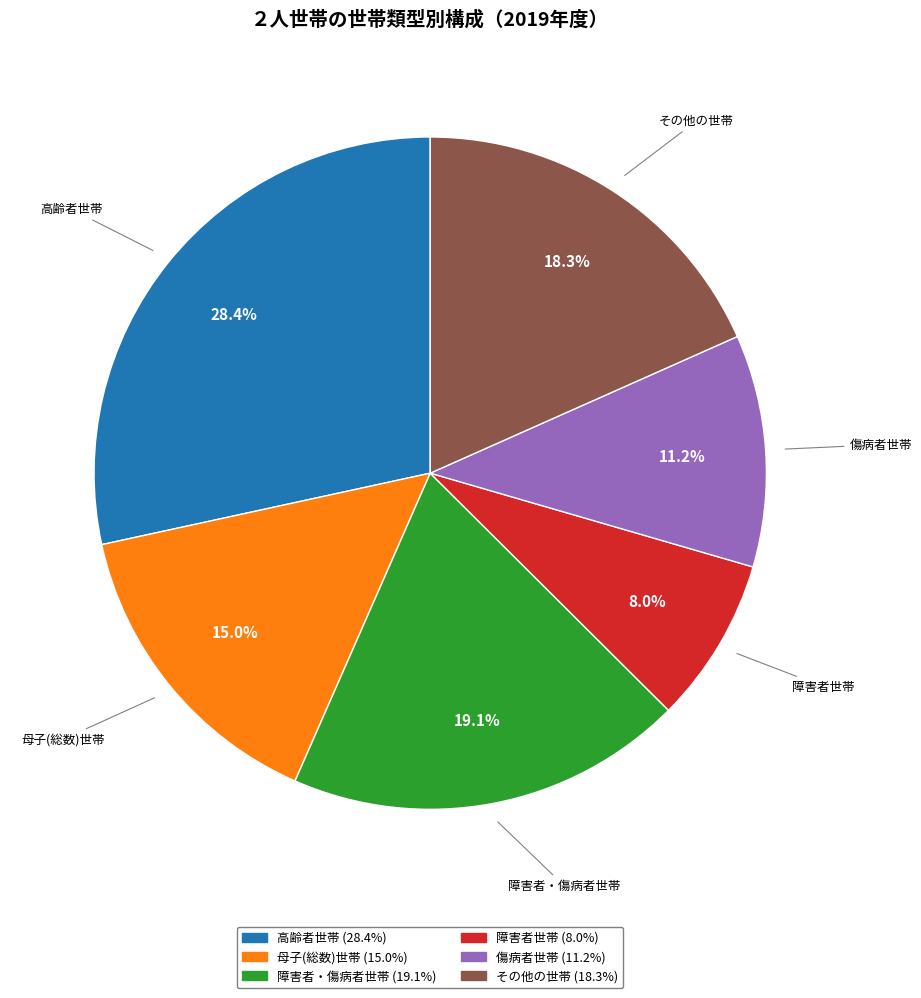

Does 母子(総数)世帯 account for over 50% of the chart?

No